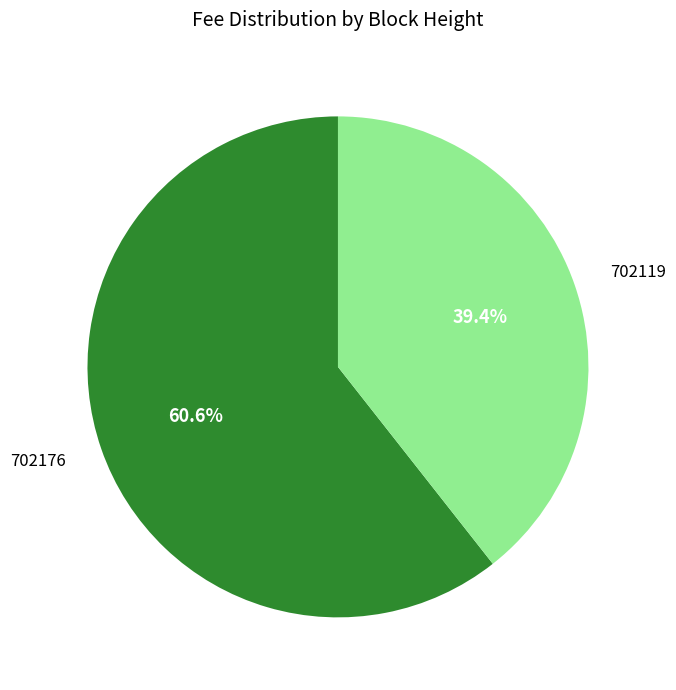

How many slices are in this pie chart?

2